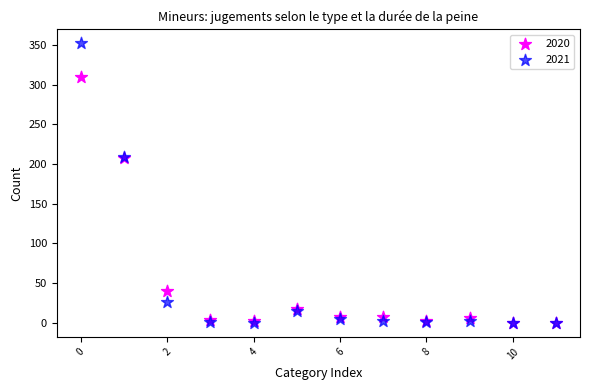

Which series contains the highest Y value?

2021